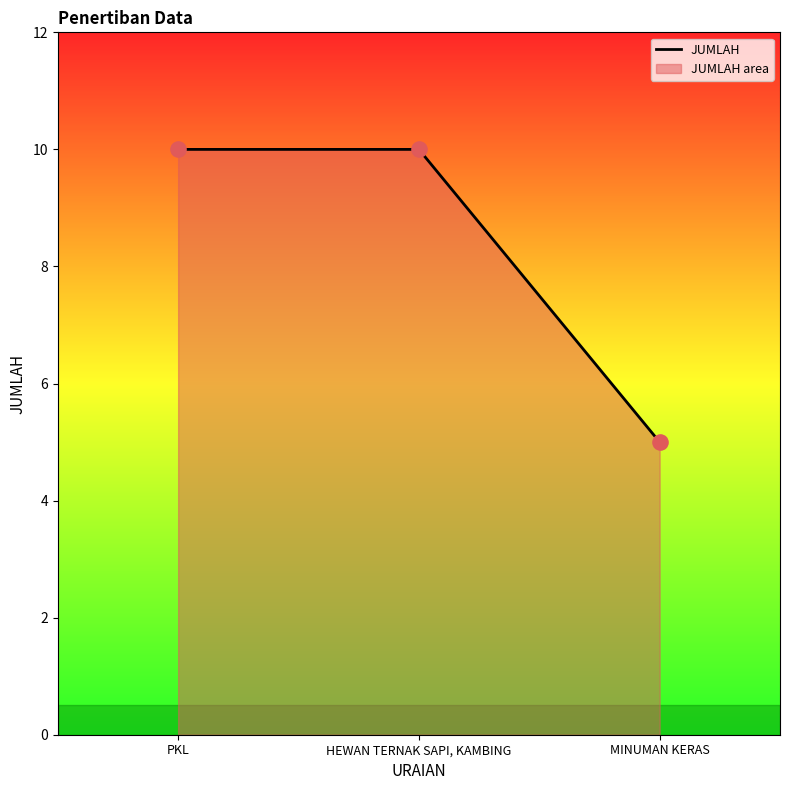

Approximately how many times larger is the value at HEWAN TERNAK SAPI, KAMBING compared to PKL?

1.0